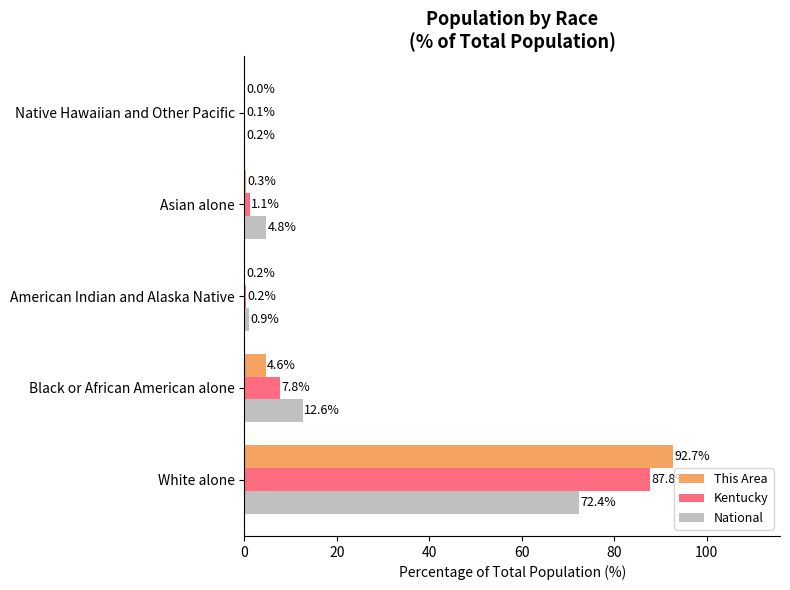

The value of National at White alone is 19.4. True or false?

False